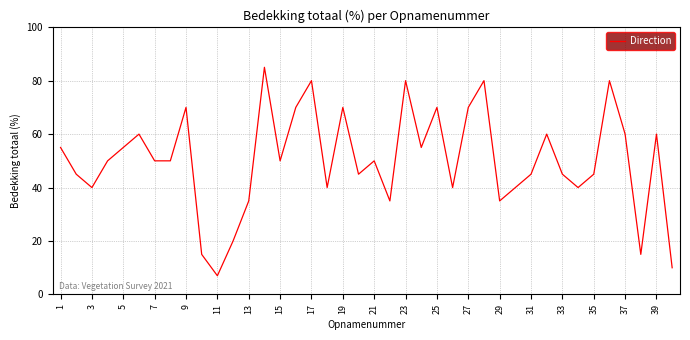

What is the smallest value displayed?

7